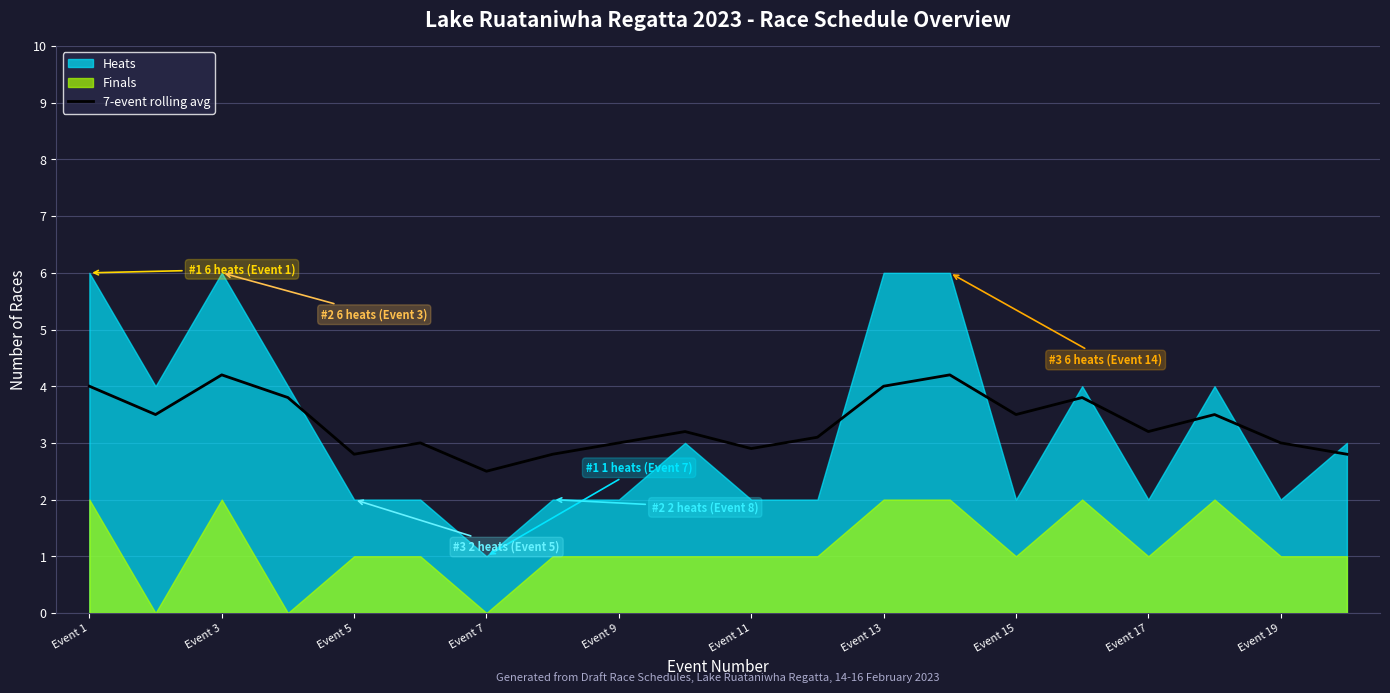

The 7-event rolling avg series shows 6.0 at Event 1. True or false?

False